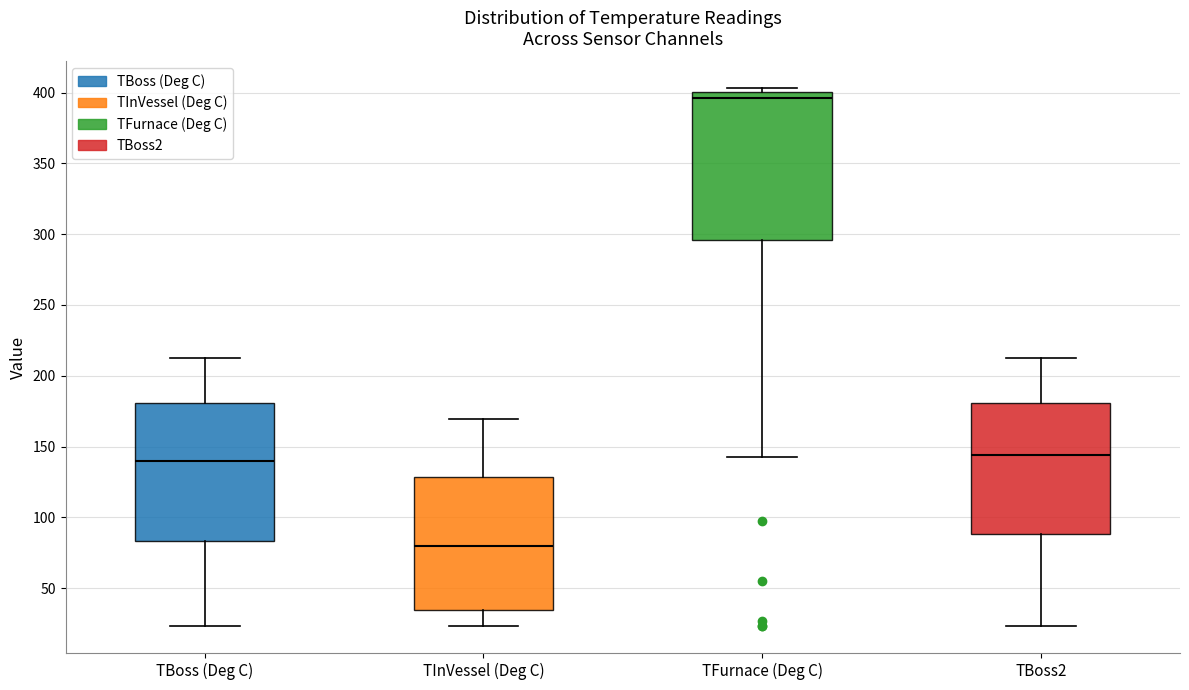

Where does the lower whisker of the box for TBoss (Deg C) end on the y-axis? The values are not printed on the chart, so give them approximately, as read against the axis.

25